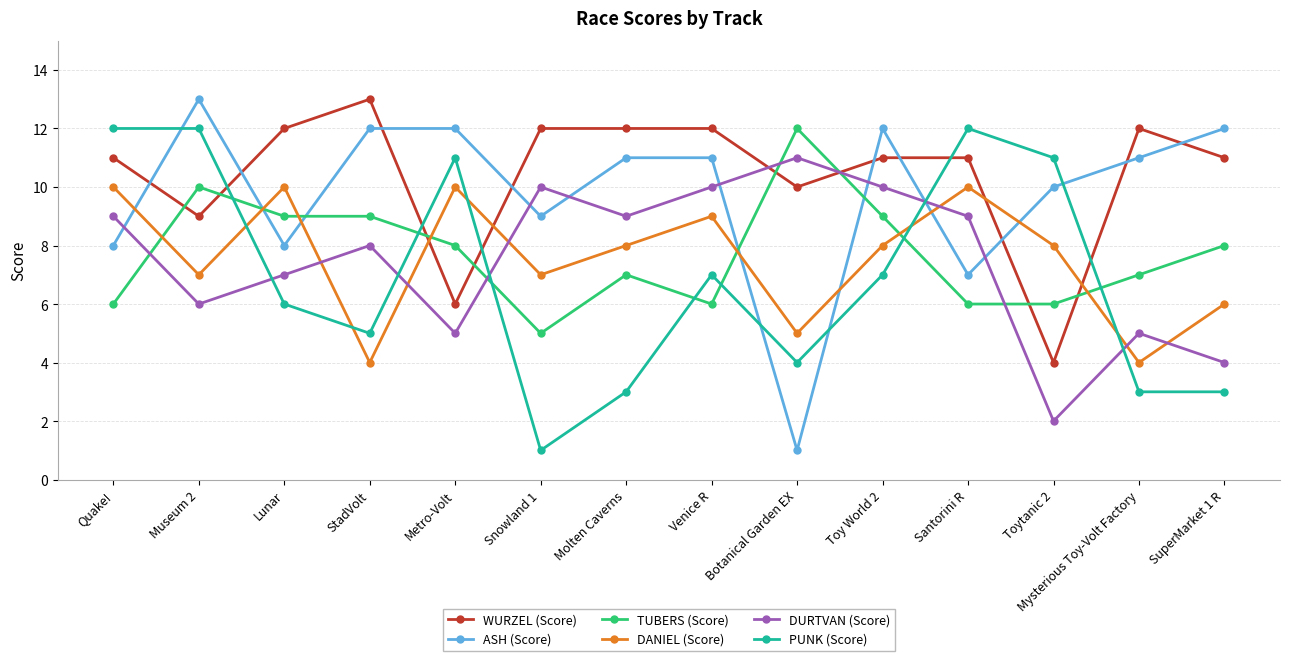

Does the chart display data point markers on the line(s)?

Yes